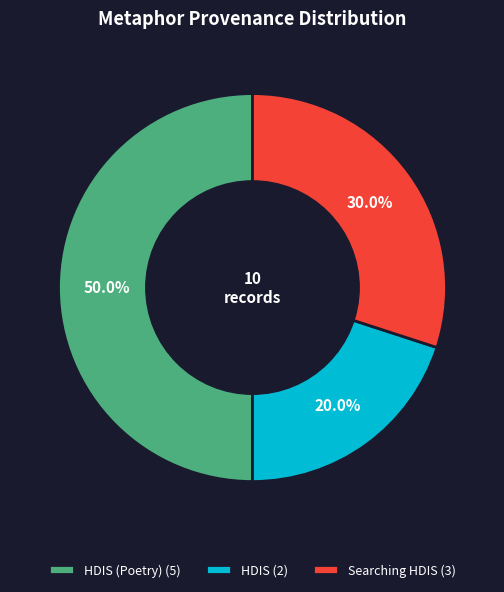

Approximately how many times larger is the value at Searching HDIS (3) compared to HDIS (Poetry) (5)?

0.6